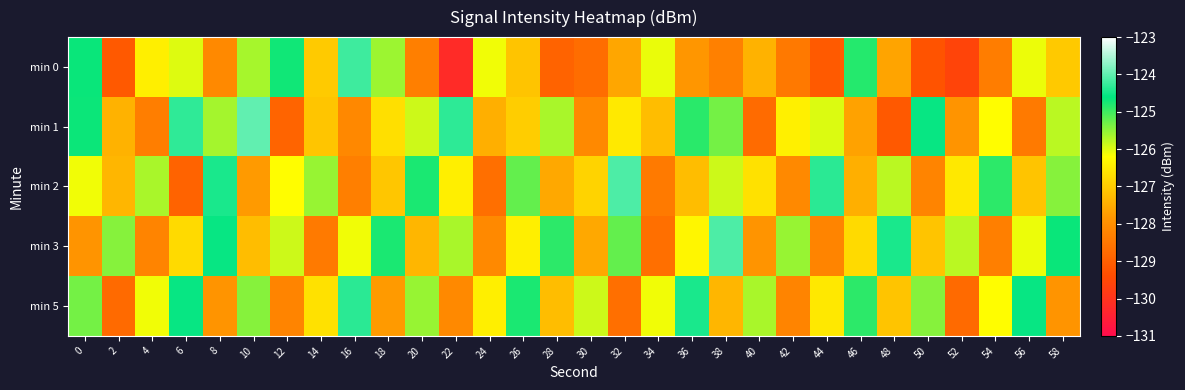

What is the spread (max minus min) of values at 26?

2.3